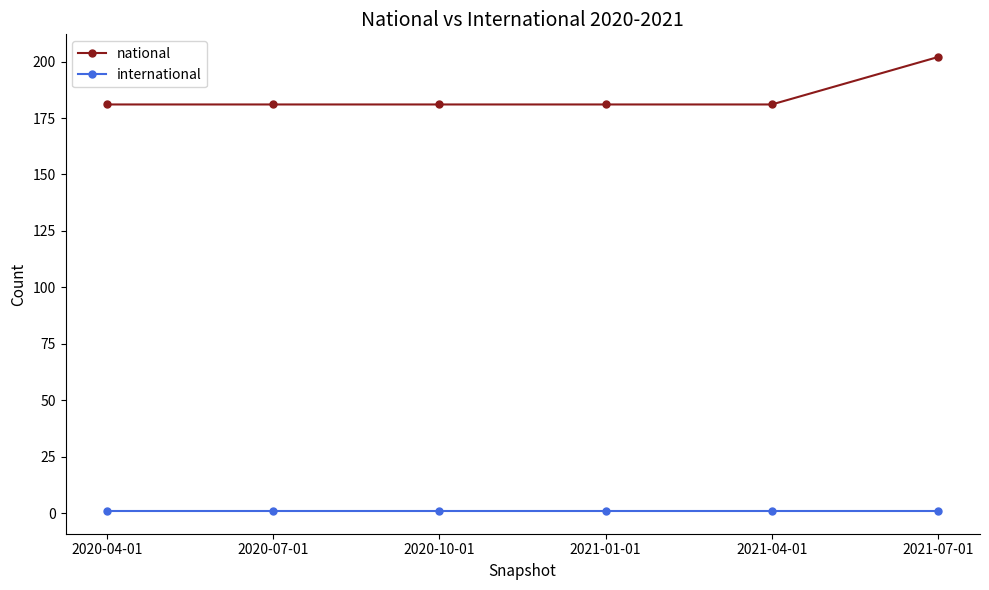

What are all the series names shown in the legend?

national, international